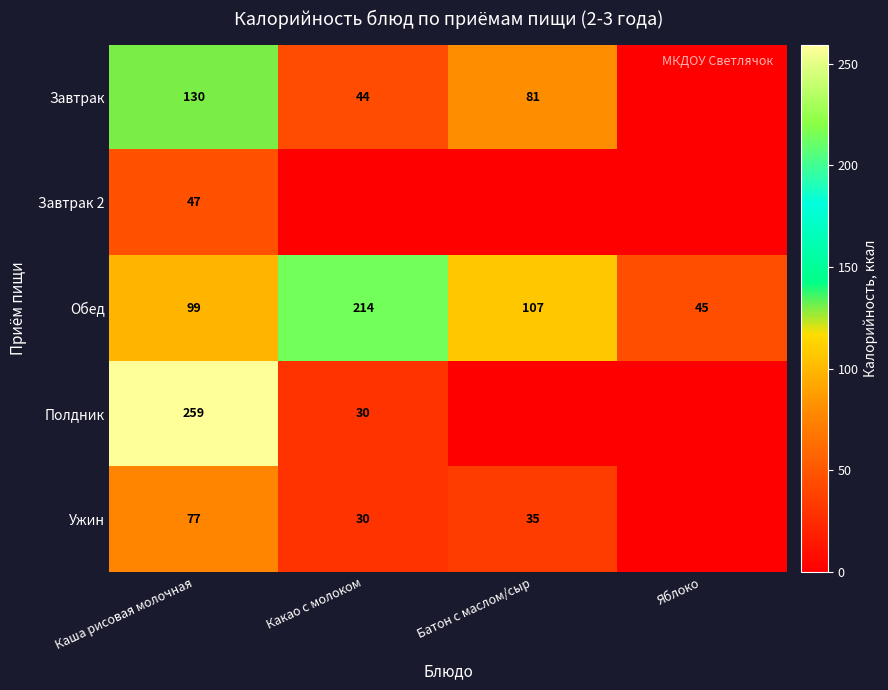

The Завтрак series shows 81 at Батон с маслом/сыр. True or false?

True